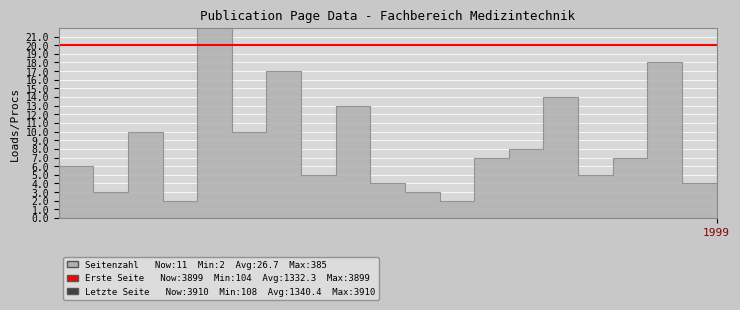

What is the minimum value for Seitenzahl?

2